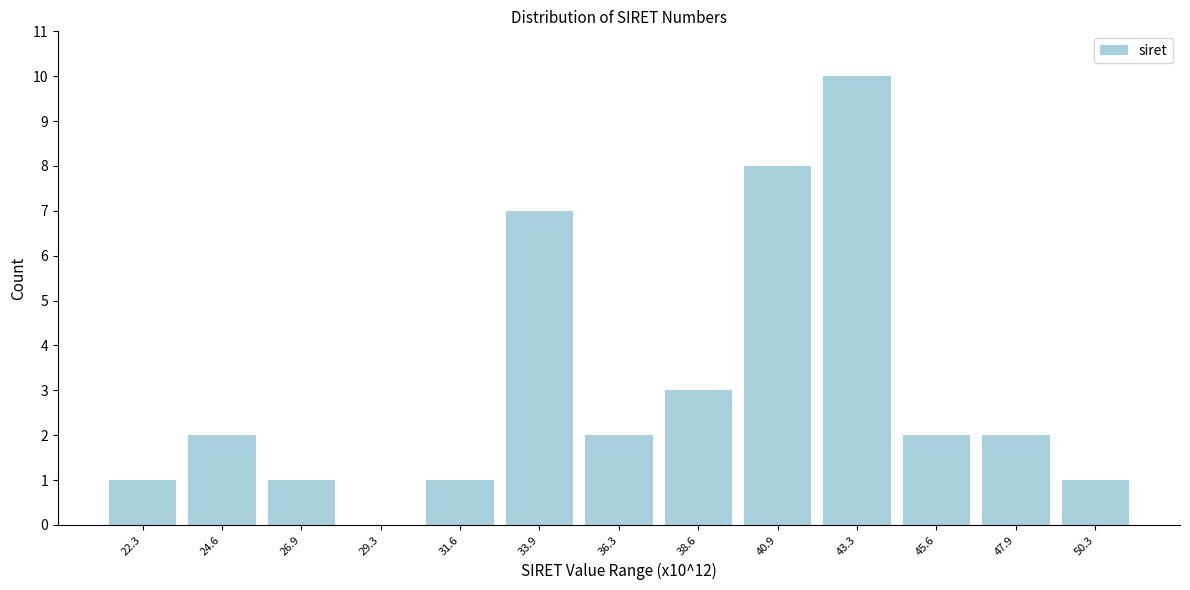

Reading left to right, transcribe this chart: for each bar, give the range it covers on the x-axis and its height. Neither the bar edges nor the heights are printed on the chart, so give them approximately, as read against the axes.

21.0 to 23.5: 1
23.5 to 26.0: 2
26.0 to 28.0: 1
28.0 to 30.5: 0
30.5 to 33.0: 1
33.0 to 35.0: 7
35.0 to 37.5: 2
37.5 to 40.0: 3
40.0 to 42.0: 8
42.0 to 44.5: 10
44.5 to 47.0: 2
47.0 to 49.0: 2
49.0 to 51.5: 1